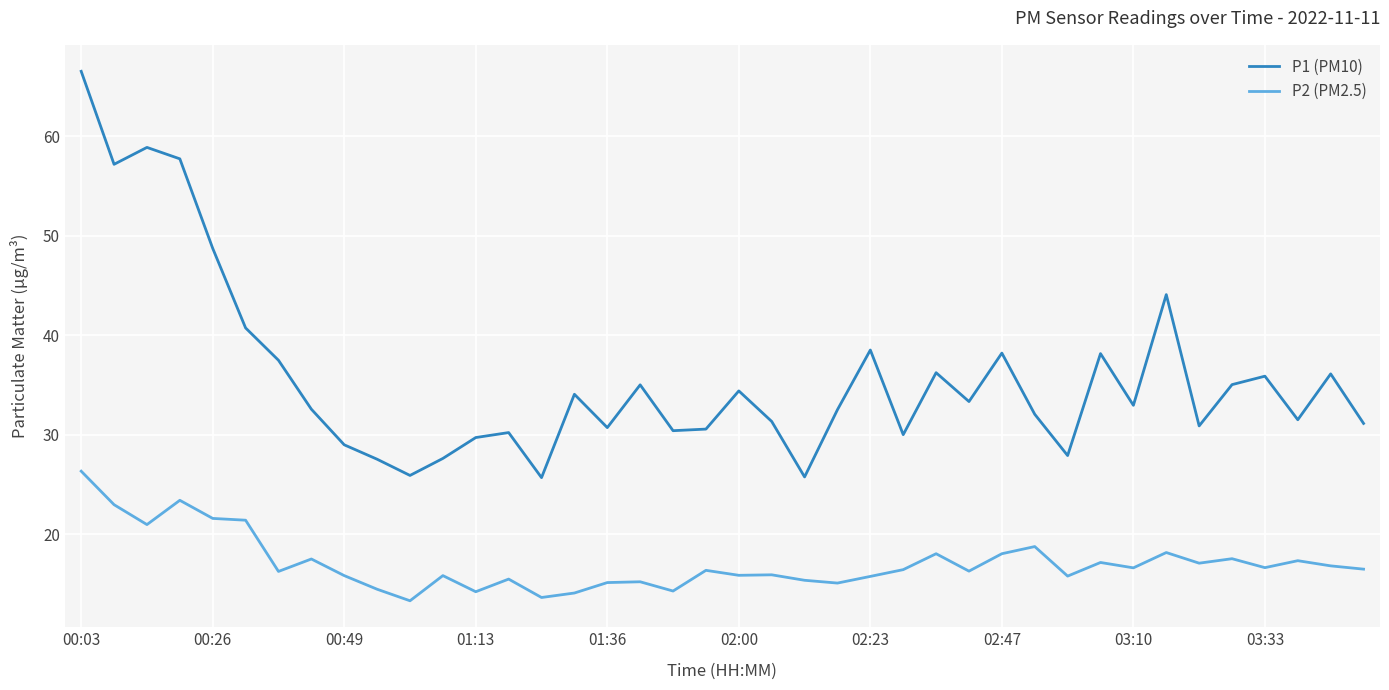

True or false: P1 (PM10) and P2 (PM2.5) intersect in this chart.

False